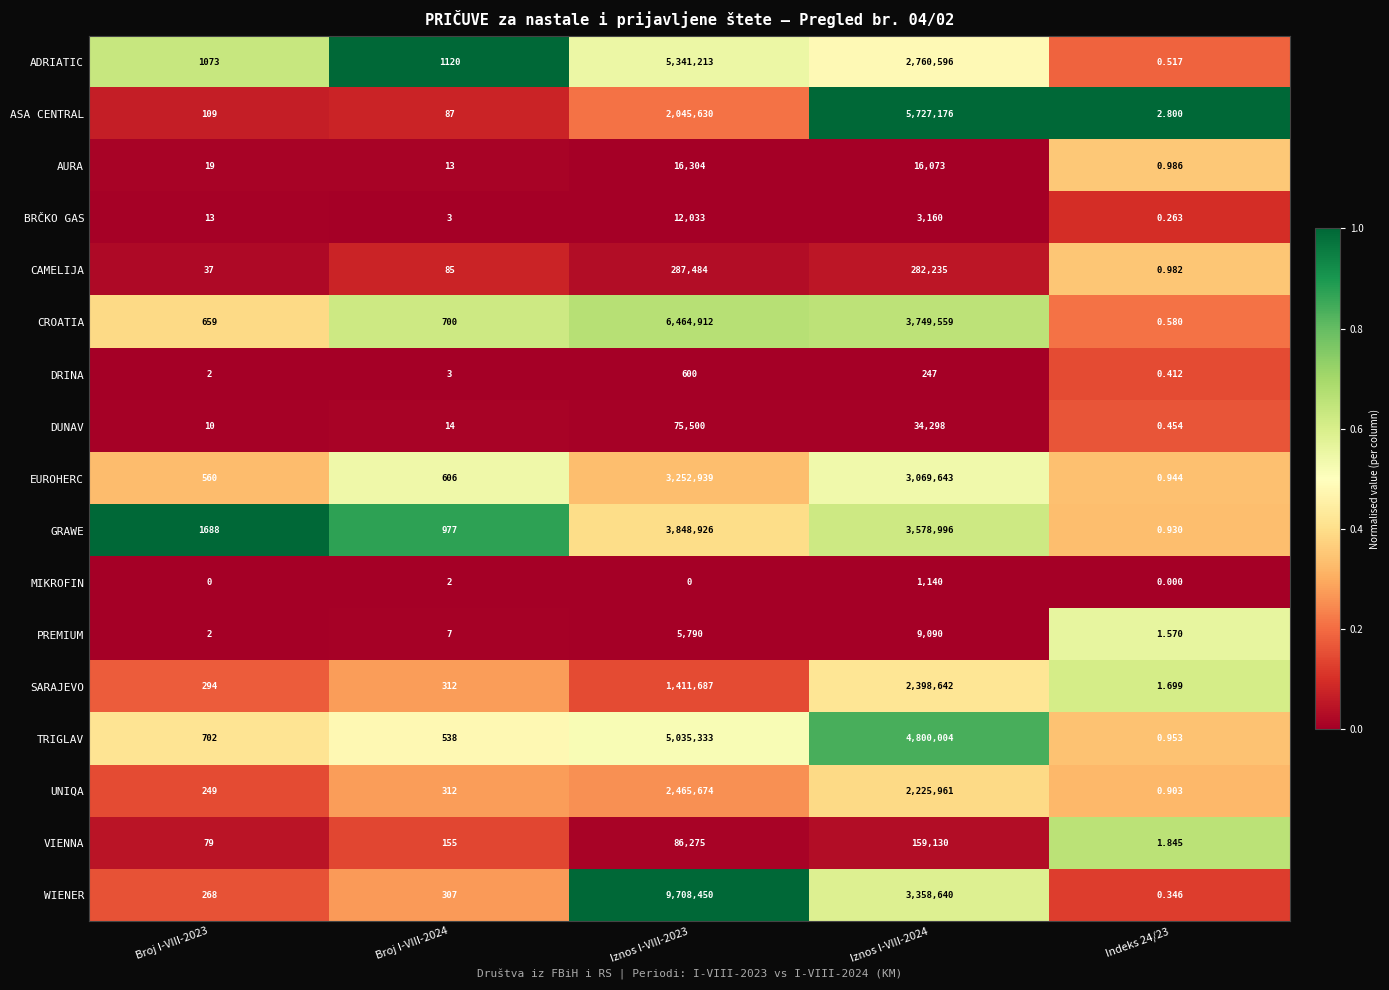

How many distinct data groups are displayed?

17